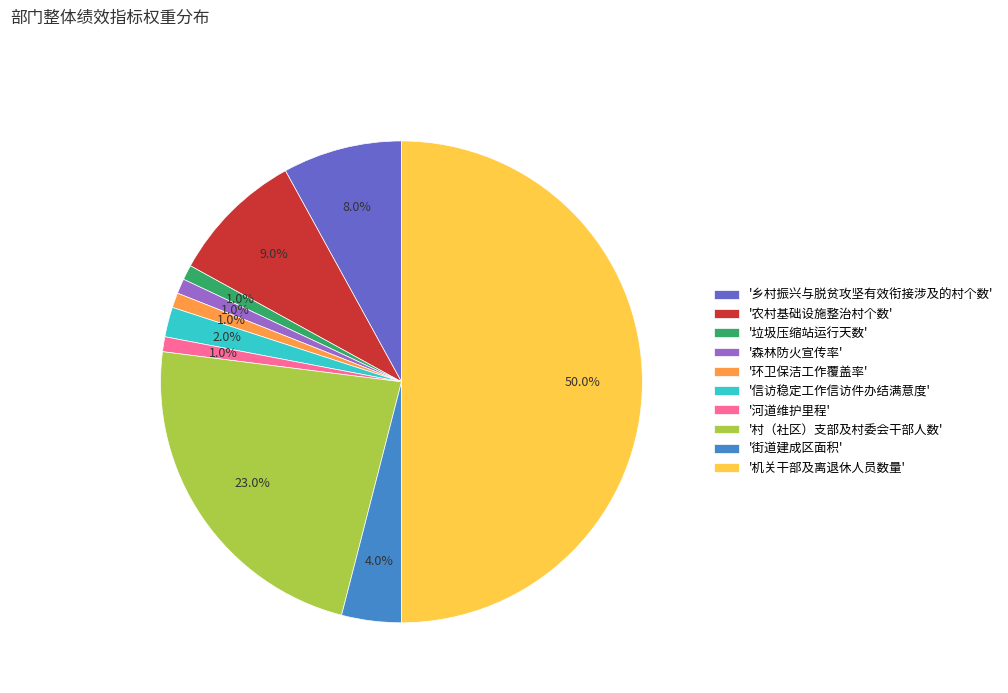

Which slice is the largest?

'机关干部及离退休人员数量'